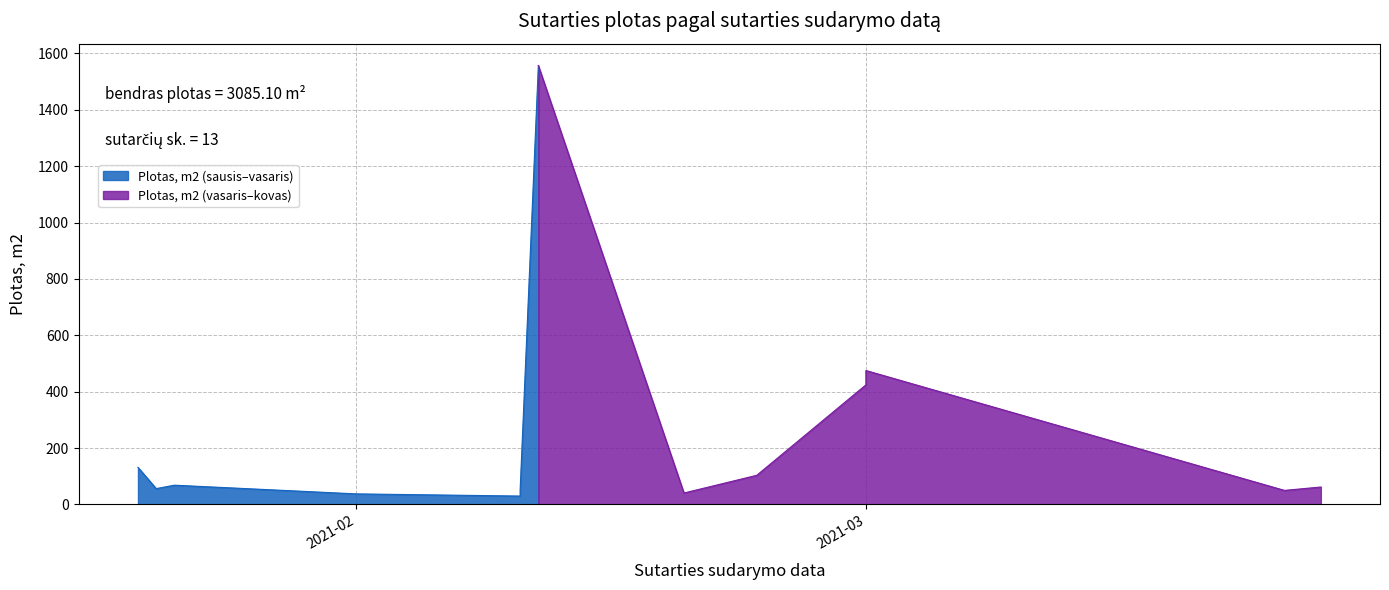

Read the value at 2021-01-21.

56.1